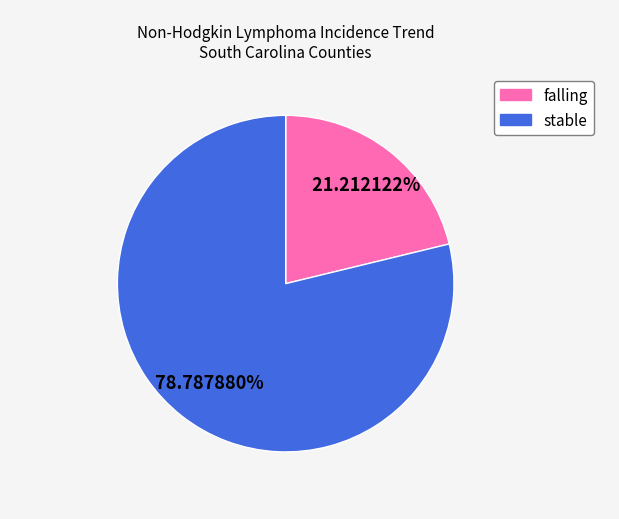

What portion of the pie excludes falling?

78.8%